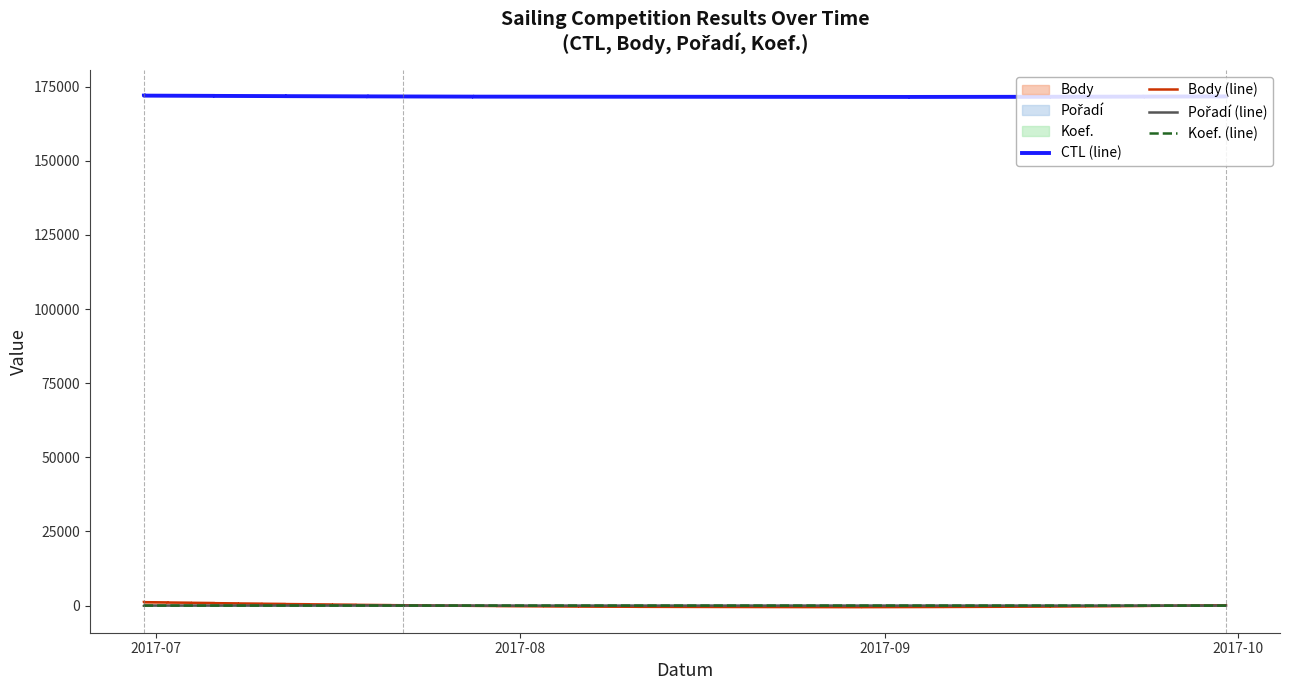

List the labels in order of Koef. value, smallest first.

2017-07-22, 2017-09-30, 2017-06-30